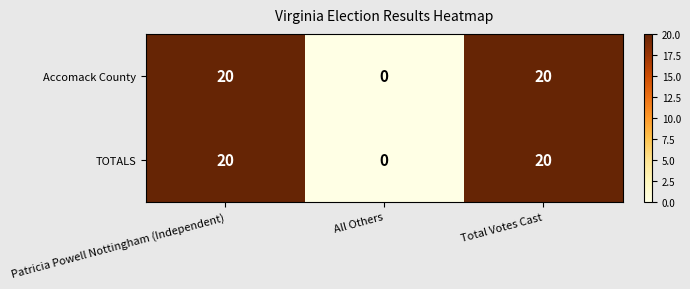

How many series are shown in this chart?

2